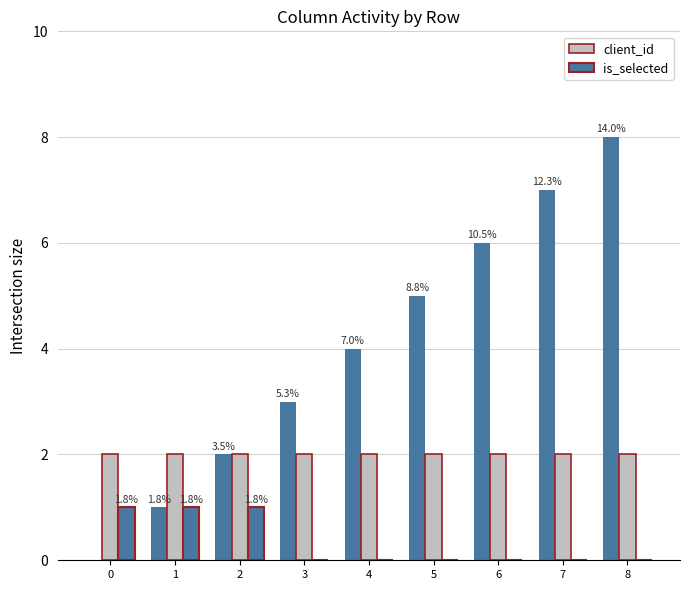

At how many categories does at least one series exceed 0?

9